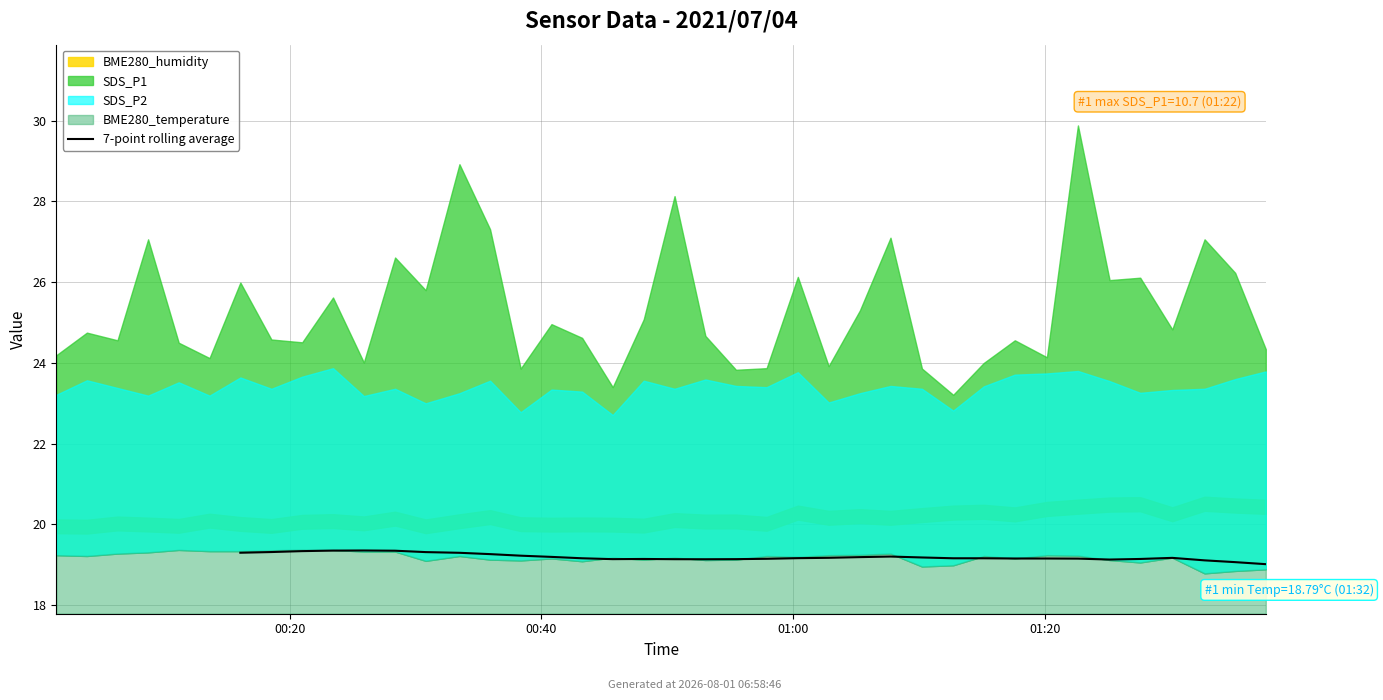

The chart shows a value of 19.2 at 22. True or false?

True